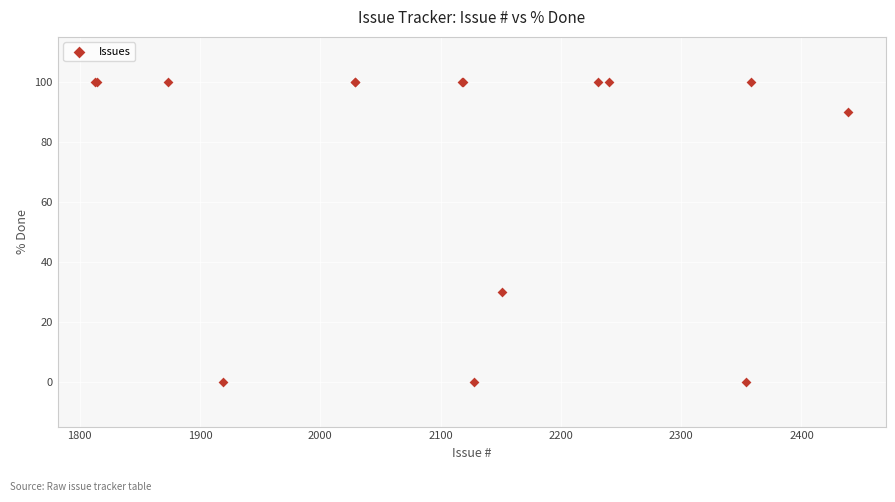

What Y value in the scatter plot is closest to 50?

30